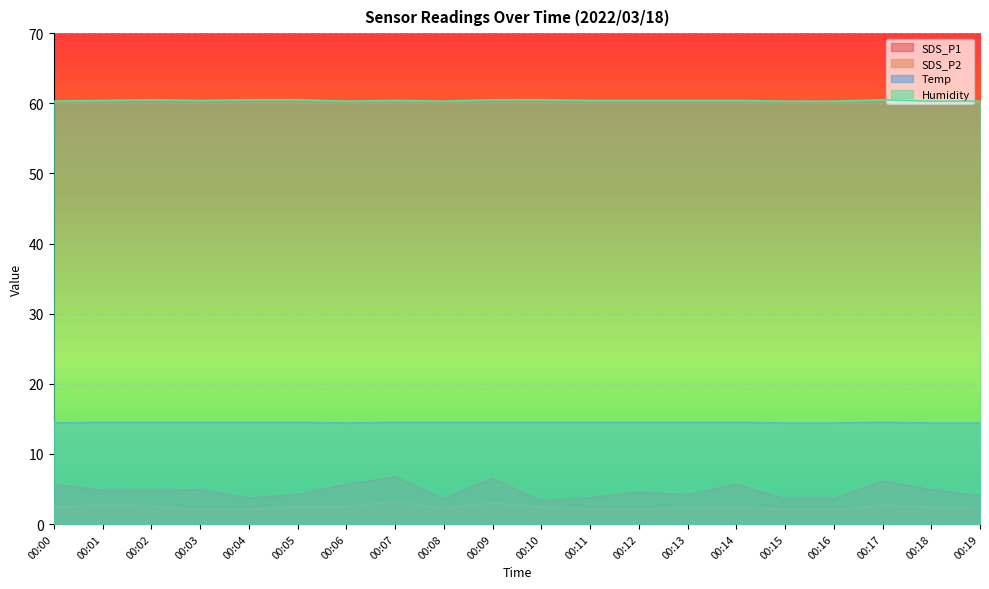

Which series has the largest range (max minus min)?

SDS_P1